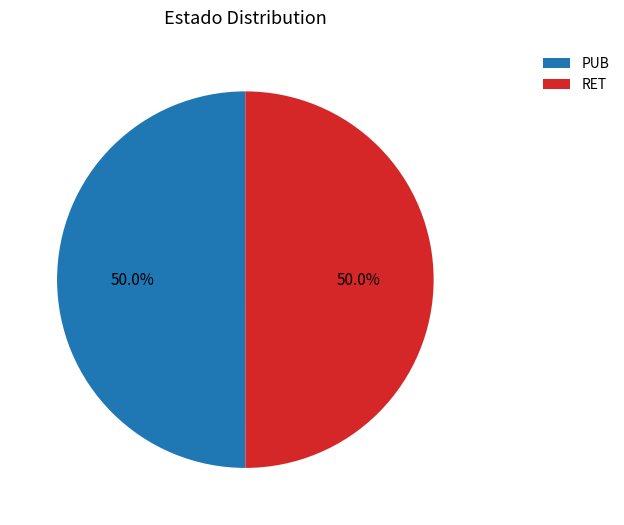

Approximately how many times larger is the value at PUB compared to RET?

1.0